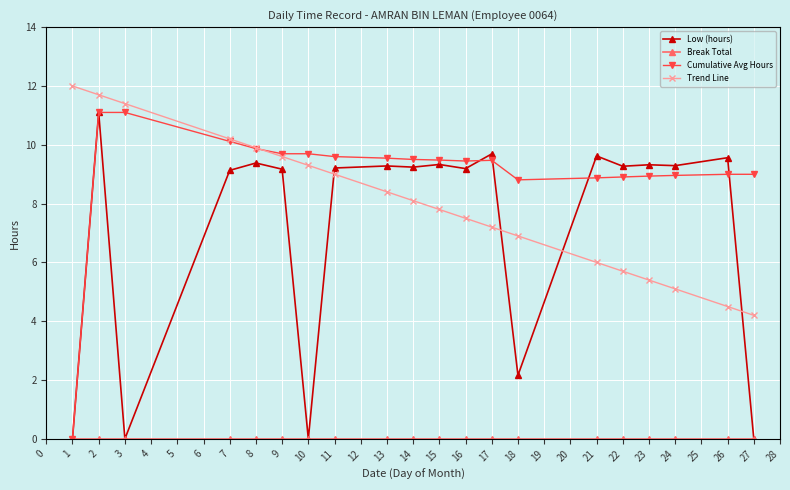

What is the spread (max minus min) of values at 8?

9.9